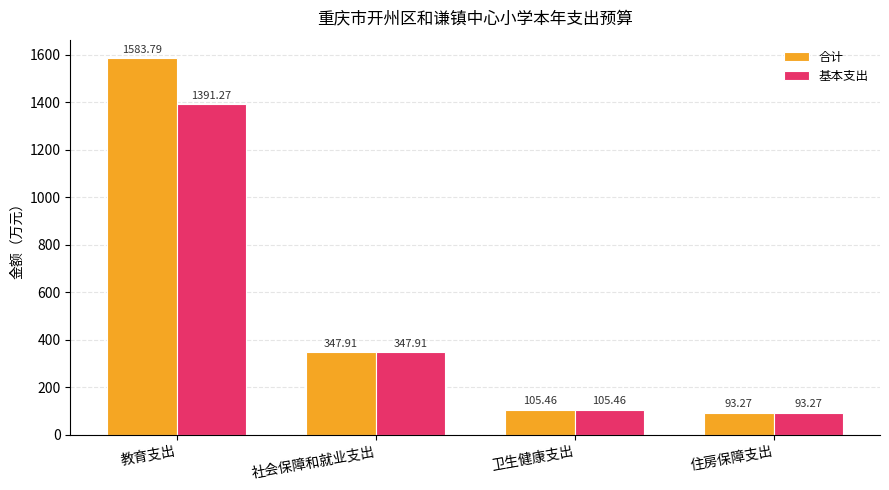

Rank the series by their maximum value, from highest to lowest.

合计, 基本支出